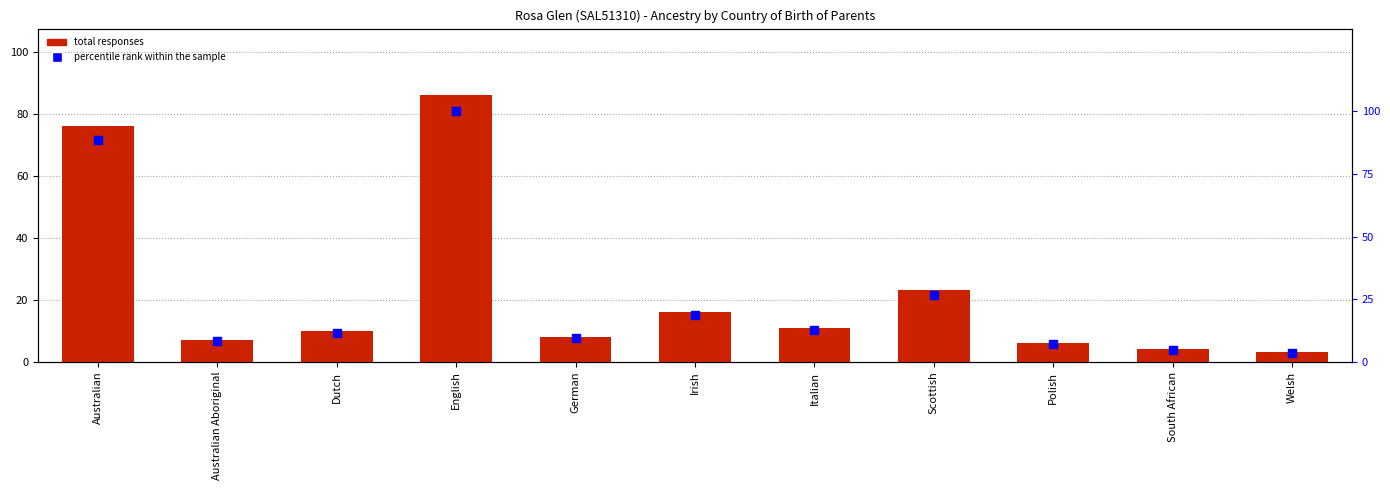

Is the value of total responses at Dutch greater than the value of percentile rank within the sample at German?

Yes